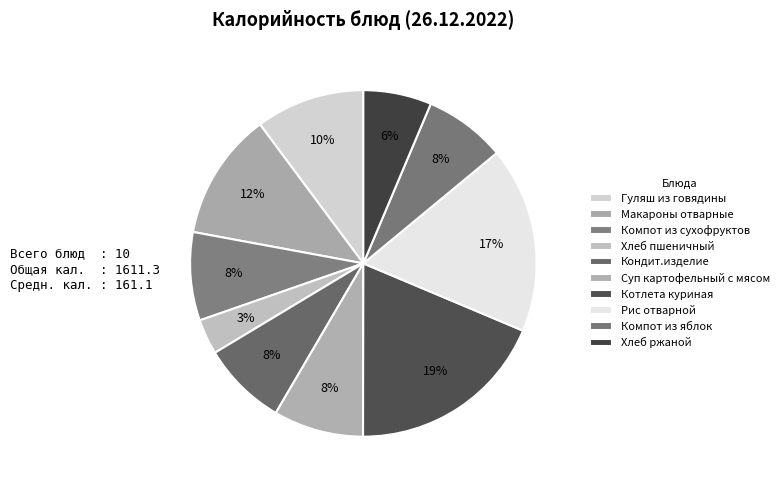

How many slices are in this pie chart?

10